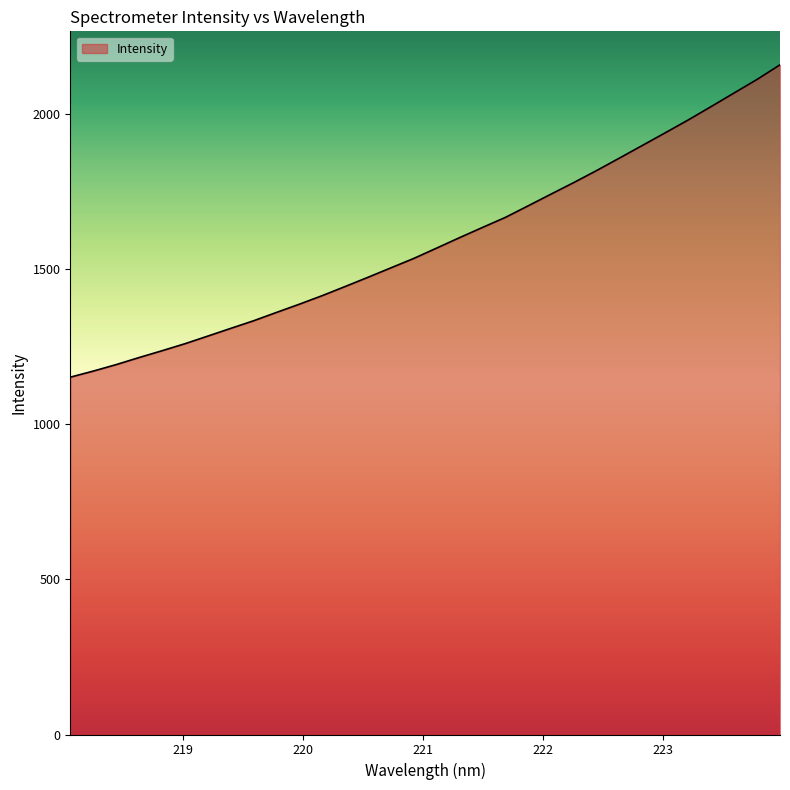

Reading left to right, transcribe all the data shown in this chart.

1151.2	1170.8	1191.7	1214.4	1236.3	1258.9	1283.5	1308.4	1332.9	1359.8	1386.4	1414.0	1443.4	1473.2	1503.6	1533.9	1567.3	1600.9	1633.8	1666.1	1703.6	1741.4	1778.8	1817.6	1857.9	1898.5	1939.3	1980.5	2023.5	2067.1	2110.6	2157.5